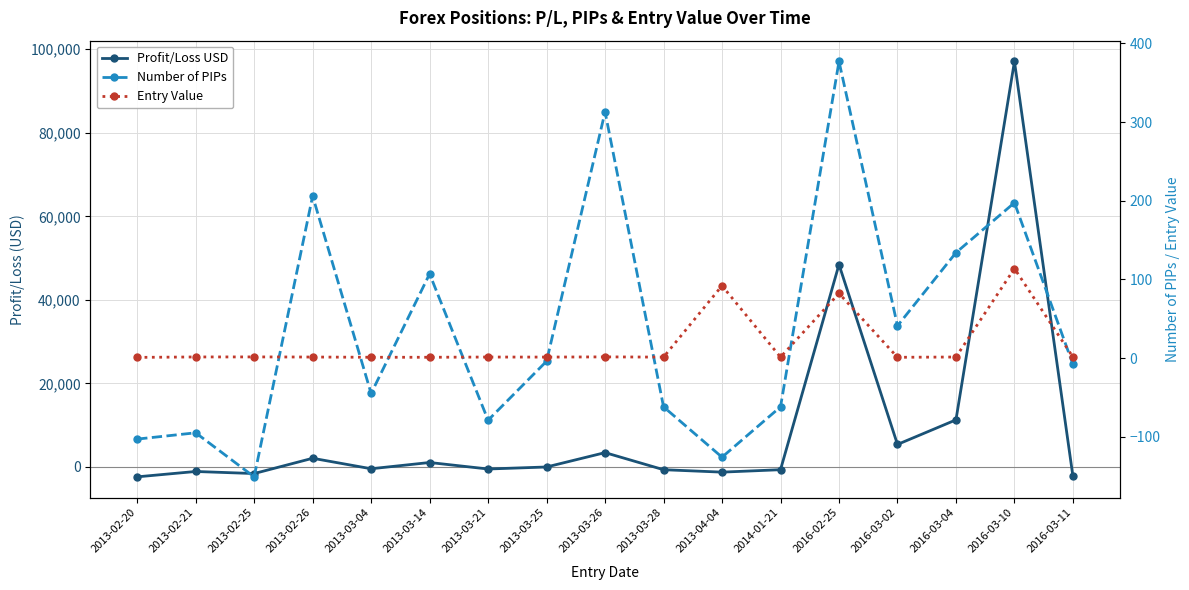

What is the label of the 8th point from the left?

2013-03-25